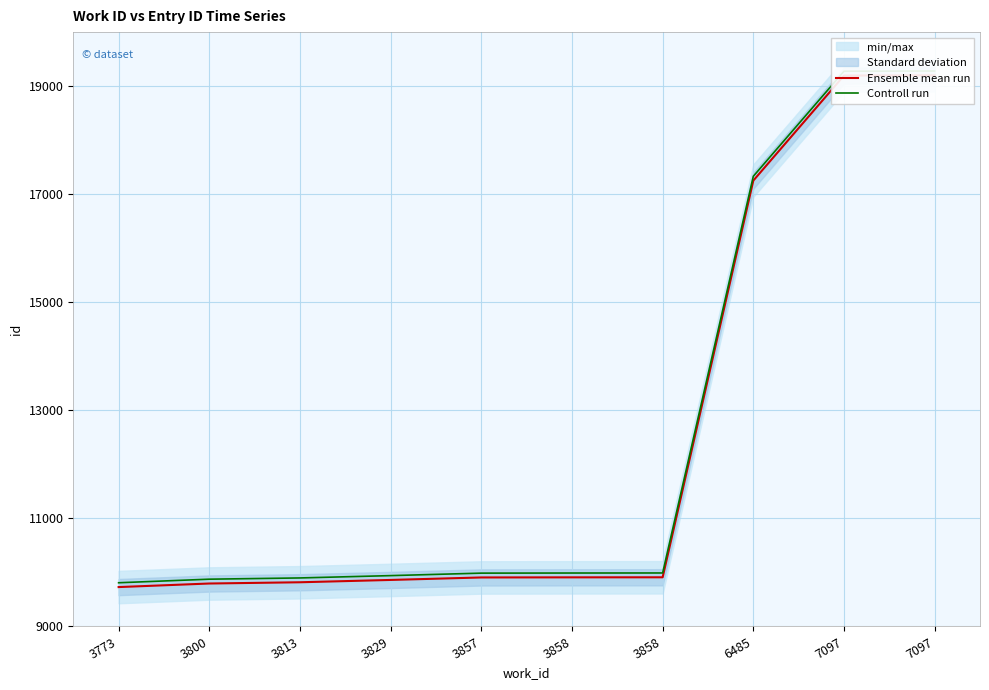

Rank the categories by Ensemble mean run value from highest to lowest.

7097, 7097, 6485, 3858, 3858, 3857, 3829, 3813, 3800, 3773